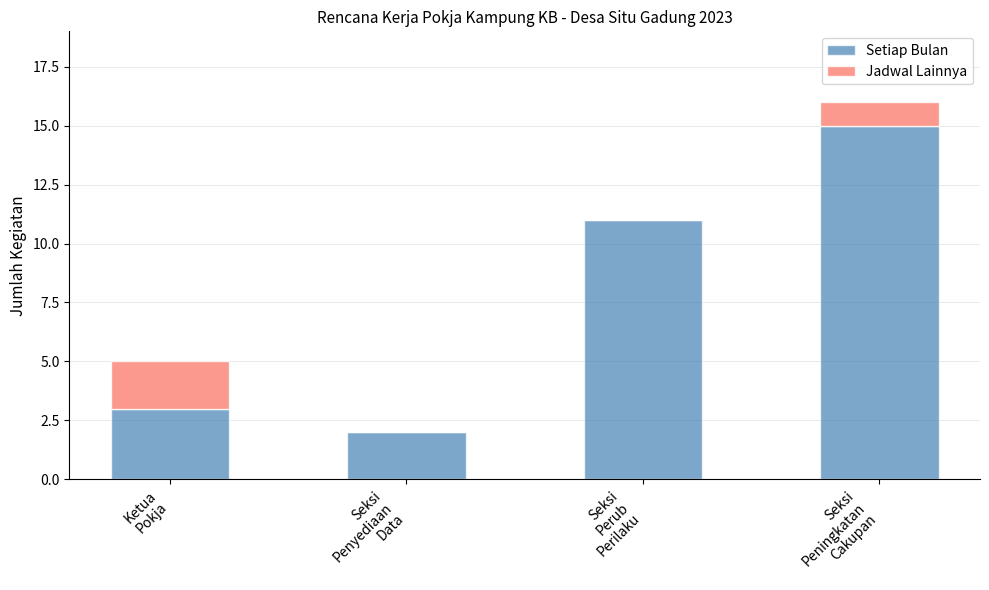

What is the sum of all Setiap Bulan values?

31